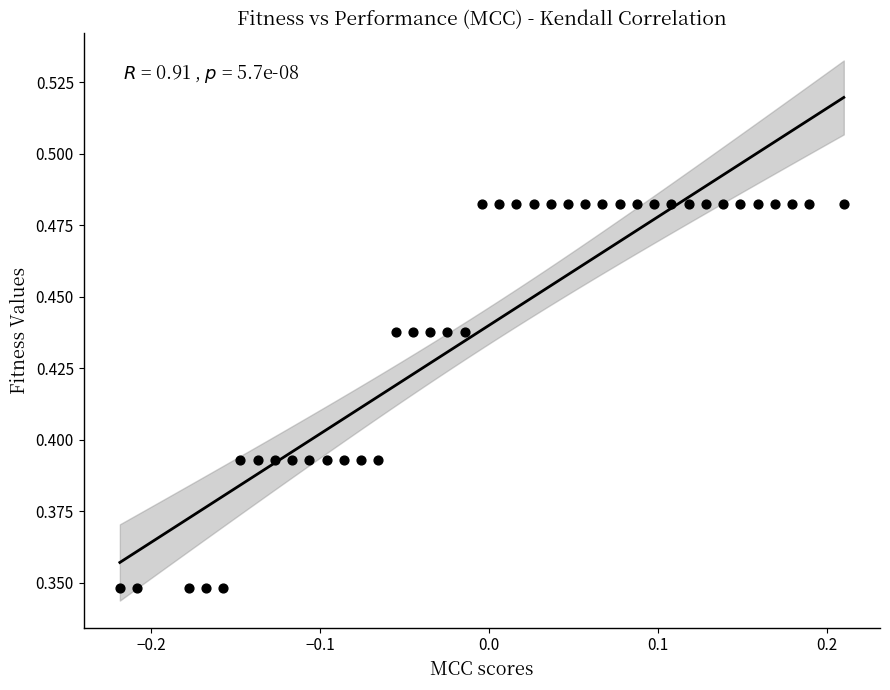

How many data points are displayed?

40